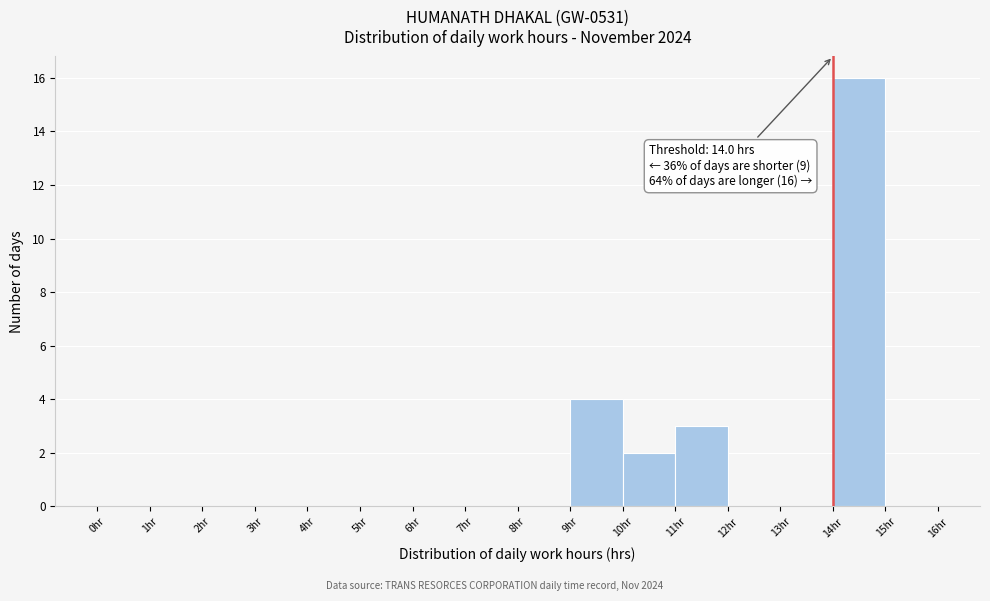

Which range on the x-axis has the tallest bar?

14 to 15